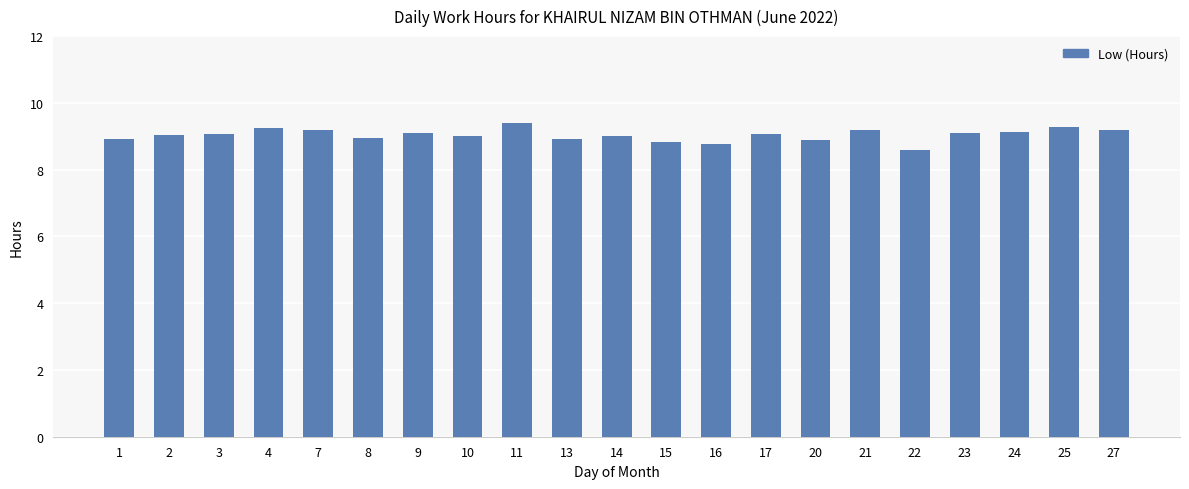

The chart shows a value of 15.5 at 15. True or false?

False